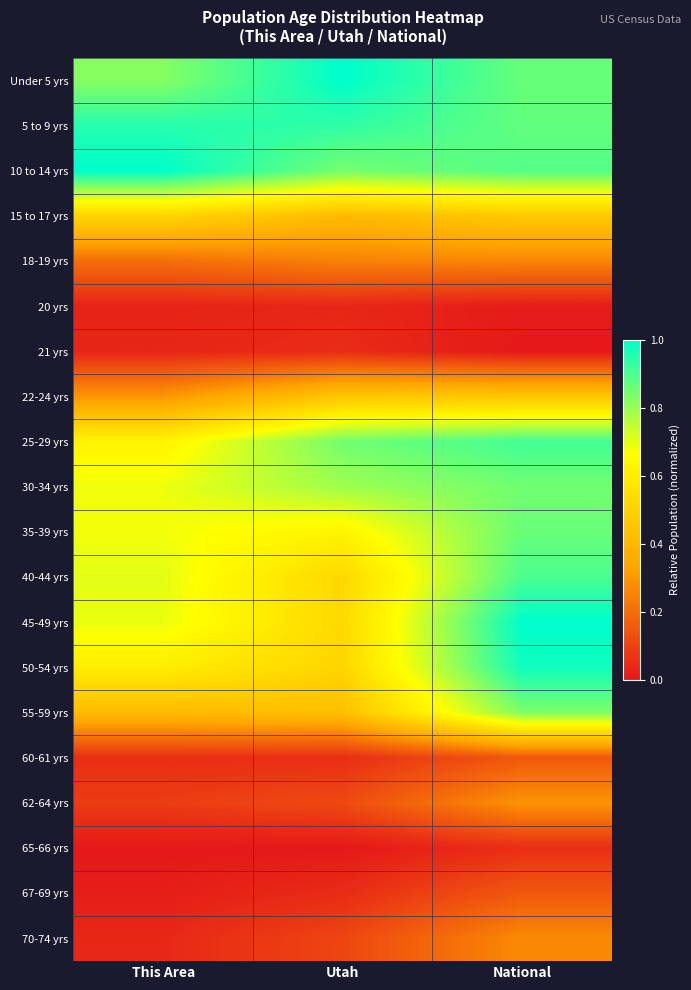

Reading left to right, transcribe all the data shown in this chart.

Under 5 yrs: This Area=0.8	Utah=1.0	National=0.9
5 to 9 yrs: This Area=0.9	Utah=0.9	National=0.9
10 to 14 yrs: This Area=1.0	Utah=0.8	National=0.9
15 to 17 yrs: This Area=0.5	Utah=0.4	National=0.5
18-19 yrs: This Area=0.2	Utah=0.2	National=0.3
20 yrs: This Area=0.0	Utah=0.0	National=0.0
21 yrs: This Area=0.0	Utah=0.0	National=0.0
22-24 yrs: This Area=0.3	Utah=0.5	National=0.5
25-29 yrs: This Area=0.6	Utah=0.9	National=0.9
30-34 yrs: This Area=0.7	Utah=0.8	National=0.9
35-39 yrs: This Area=0.7	Utah=0.6	National=0.9
40-44 yrs: This Area=0.7	Utah=0.5	National=0.9
45-49 yrs: This Area=0.7	Utah=0.5	National=1.0
50-54 yrs: This Area=0.6	Utah=0.5	National=1.0
55-59 yrs: This Area=0.4	Utah=0.4	National=0.8
60-61 yrs: This Area=0.1	Utah=0.1	National=0.2
62-64 yrs: This Area=0.1	Utah=0.1	National=0.3
65-66 yrs: This Area=0.0	Utah=0.0	National=0.1
67-69 yrs: This Area=0.0	Utah=0.0	National=0.2
70-74 yrs: This Area=0.0	Utah=0.1	National=0.3